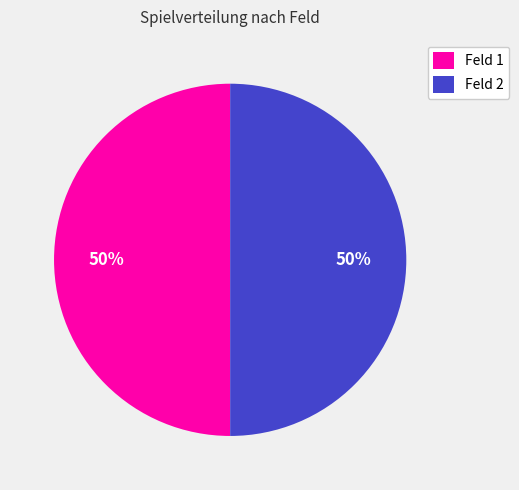

To the nearest percent, what is the average slice percentage?

50%